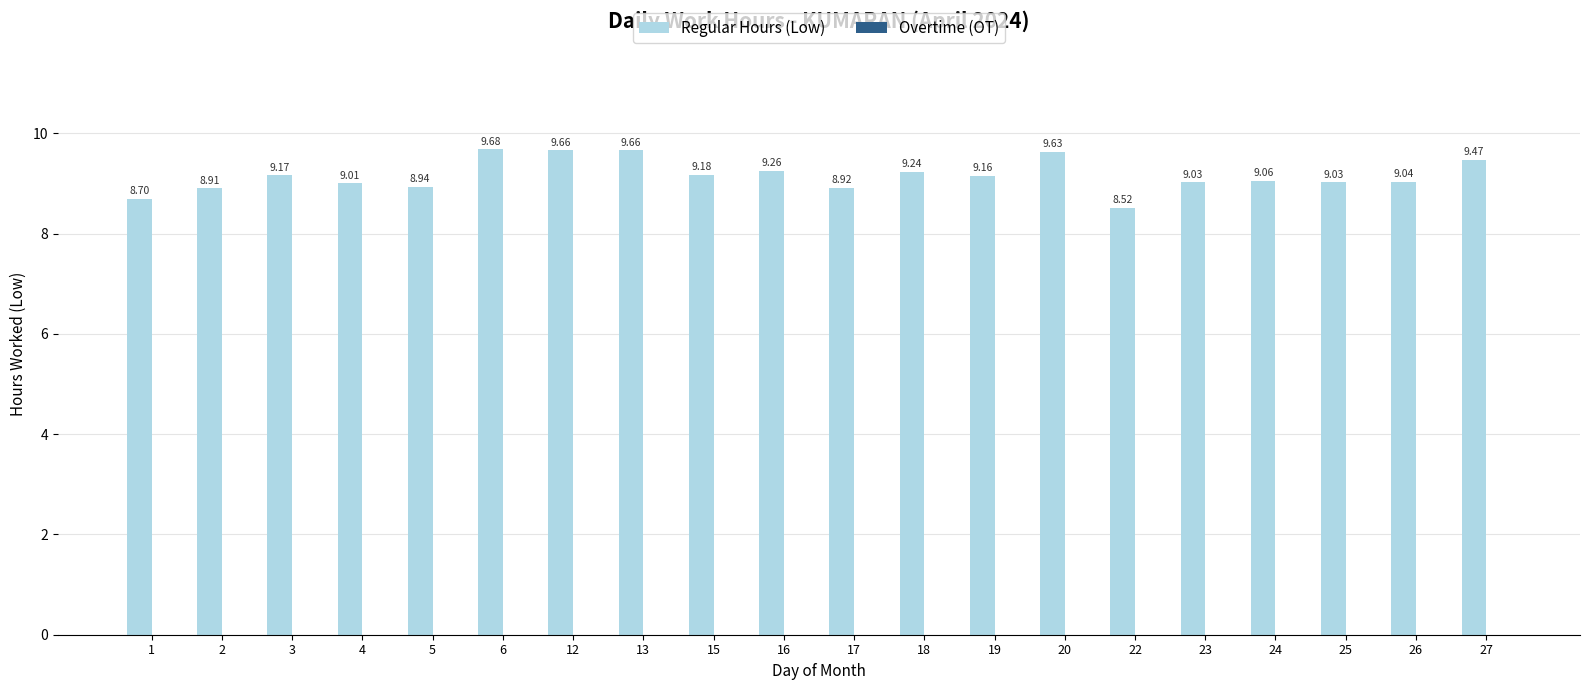

What is the ratio of the value at 18 to the value at 1?

1.1